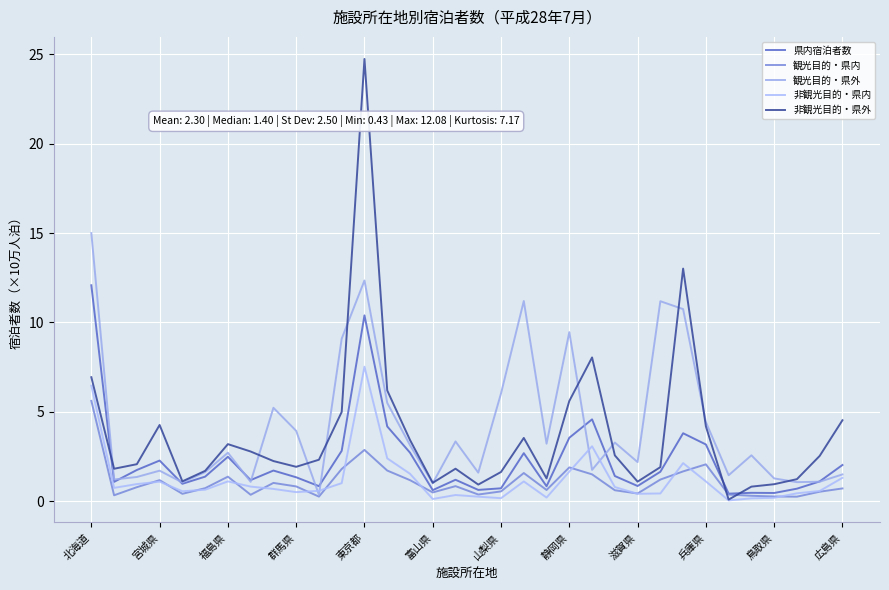

Does the chart display data point markers on the line(s)?

No